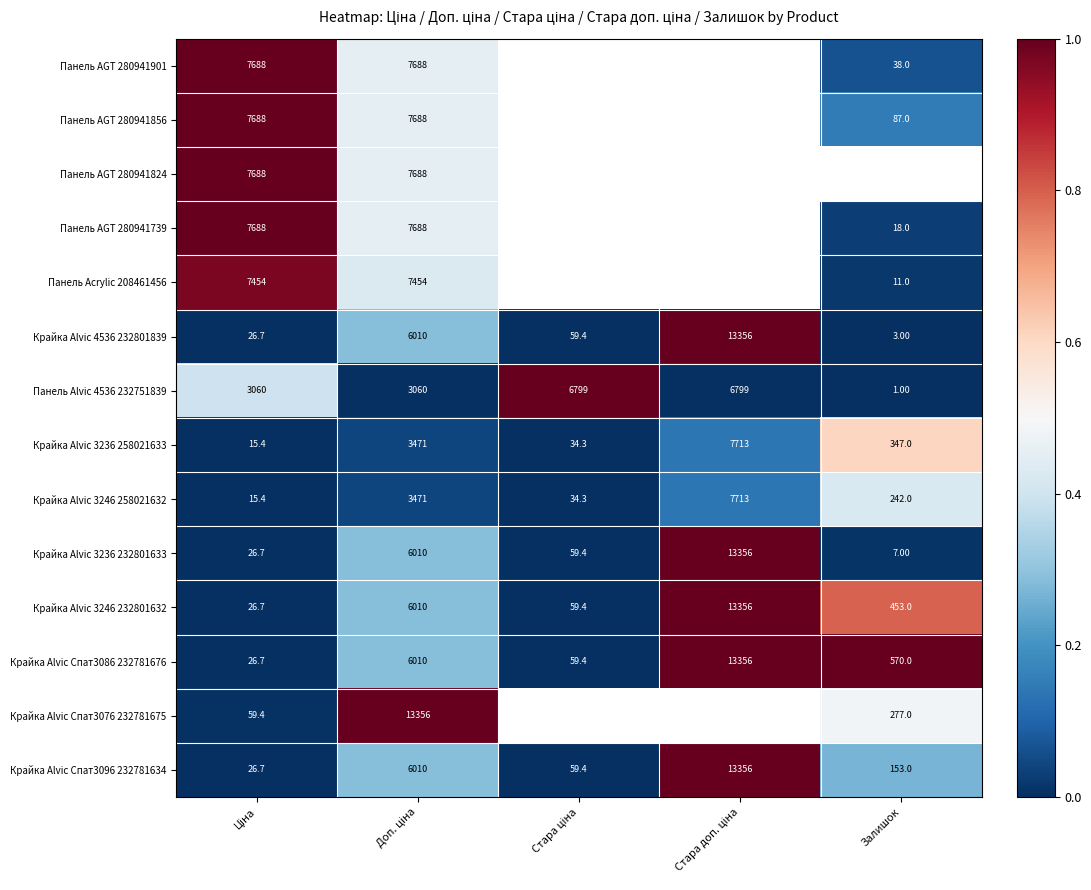

What is the sum of all Крайка Alvic Спат3086 232781676 values?

20022.1